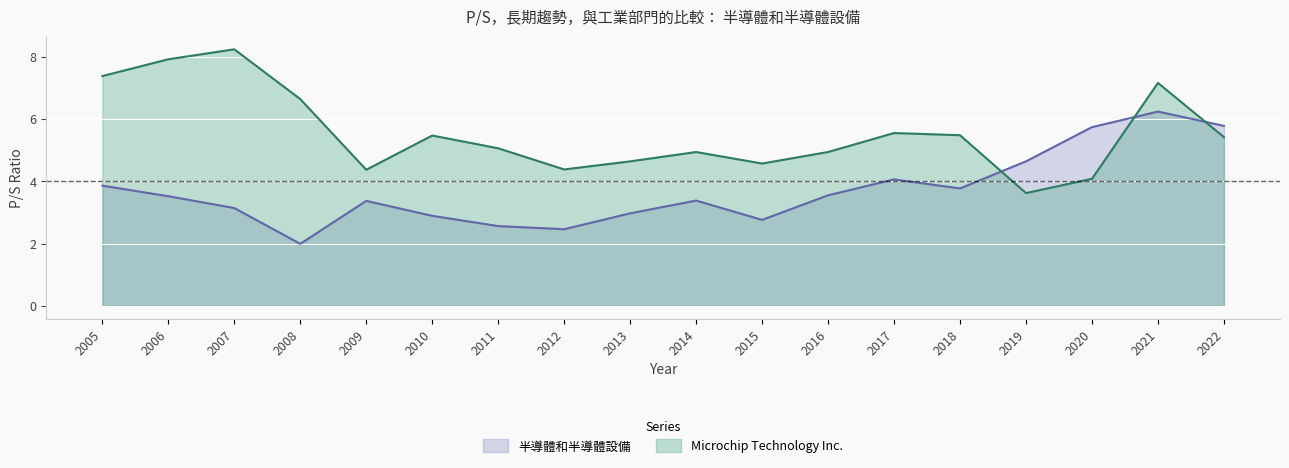

How many lines are shown in the chart?

2